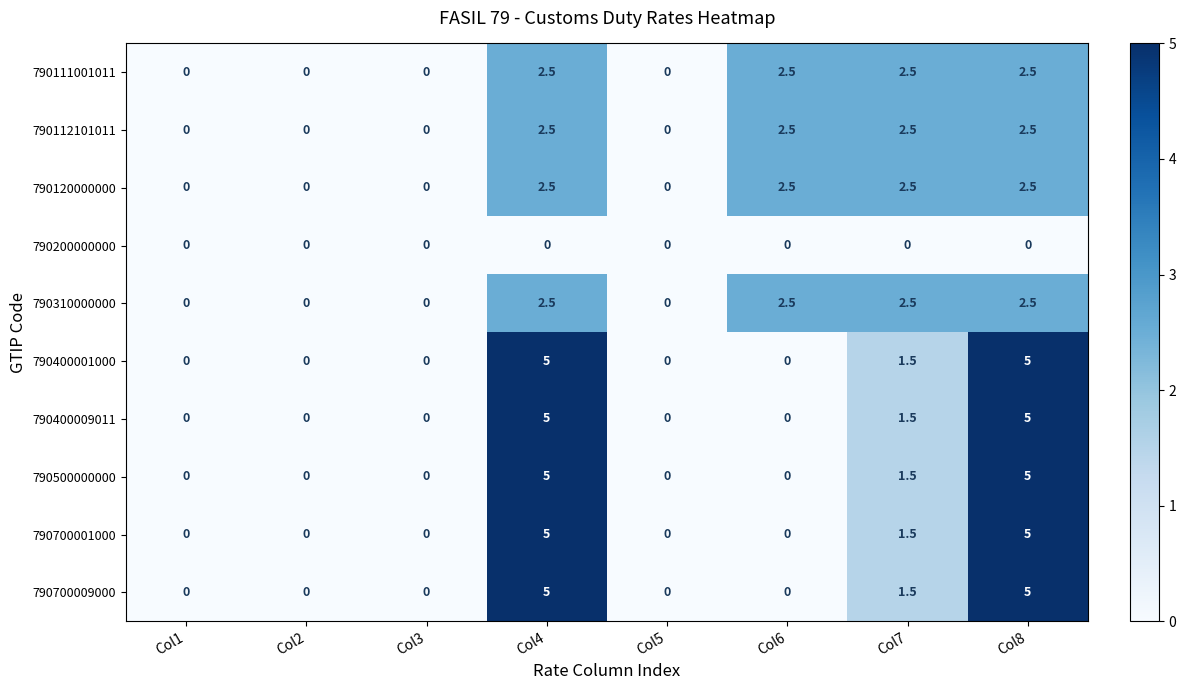

Is the value of 790120000000 at Col1 greater than the value of 790111001011 at Col8?

No